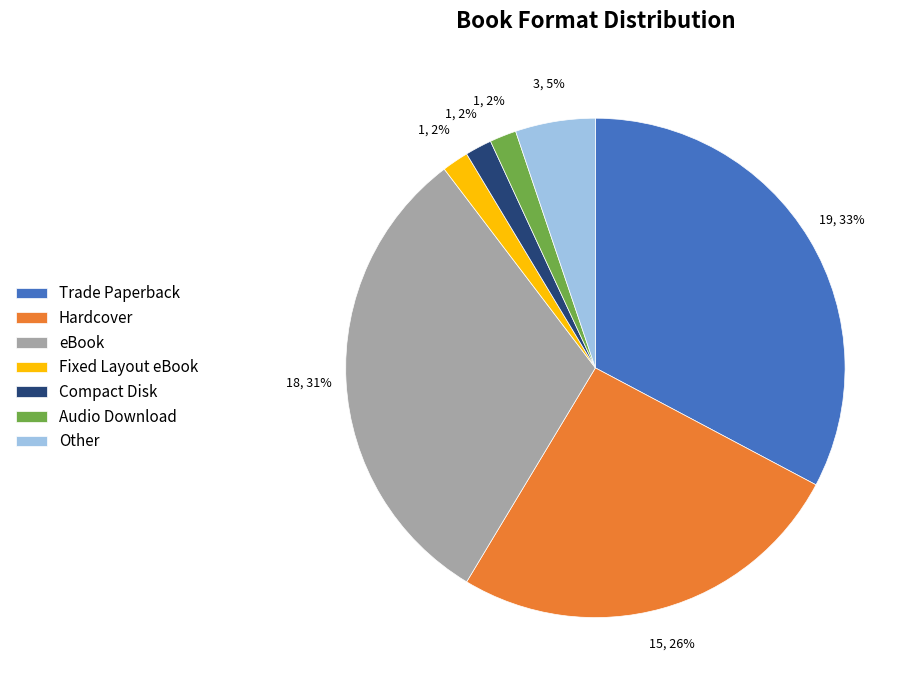

How many slices are in this pie chart?

7